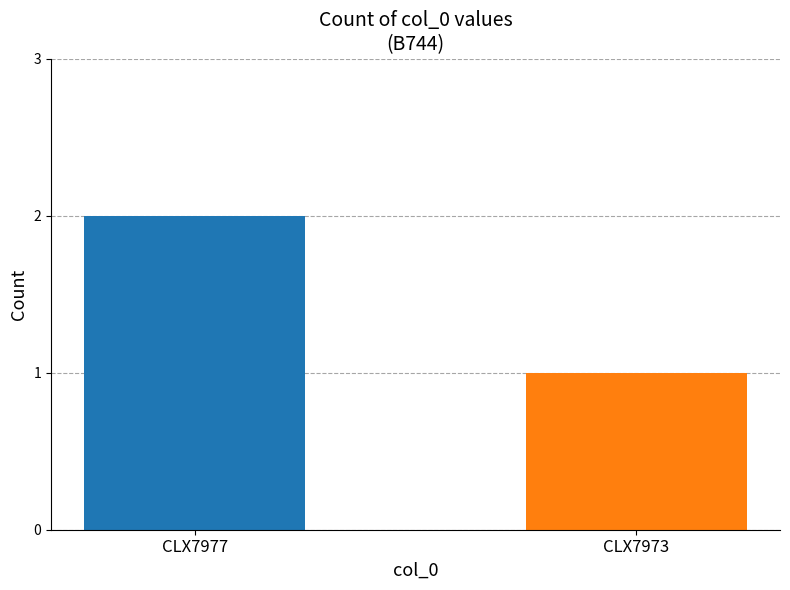

What is the maximum value shown in the chart?

2